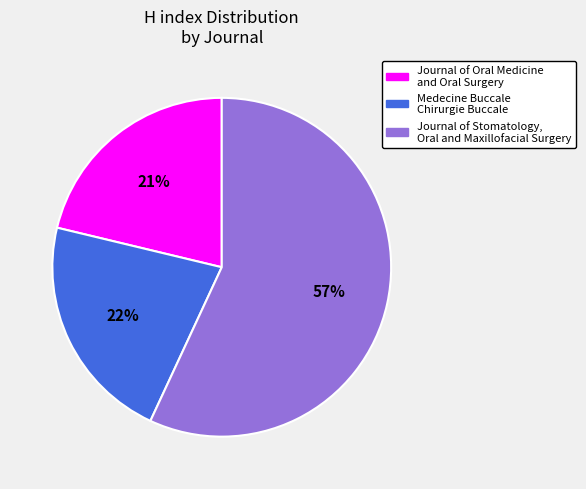

Approximately how many times larger is the value at Journal of Oral Medicine and Oral Surgery compared to Medecine Buccale Chirurgie Buccale?

1.0